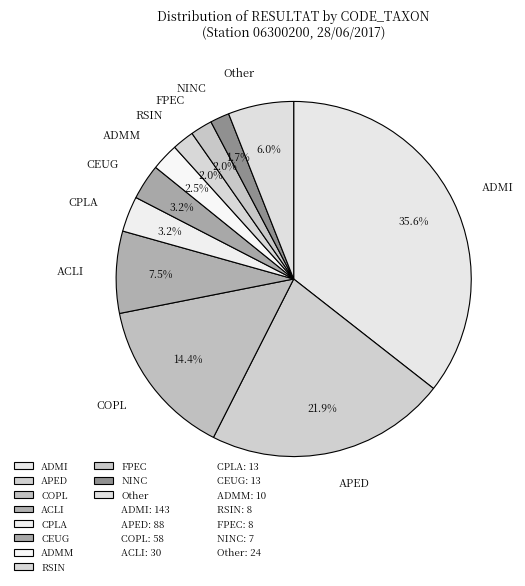

What portion of the pie excludes COPL?

85.6%